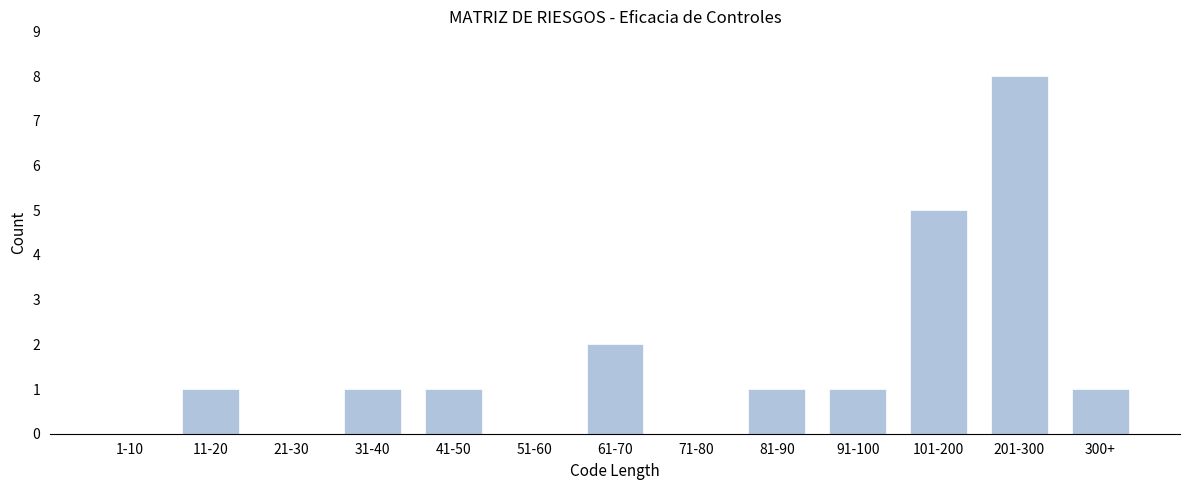

Reading right to left, extract all data points from this chart.

300+=1	201-300=8	101-200=5	91-100=1	81-90=1	71-80=0	61-70=2	51-60=0	41-50=1	31-40=1	21-30=0	11-20=1	1-10=0